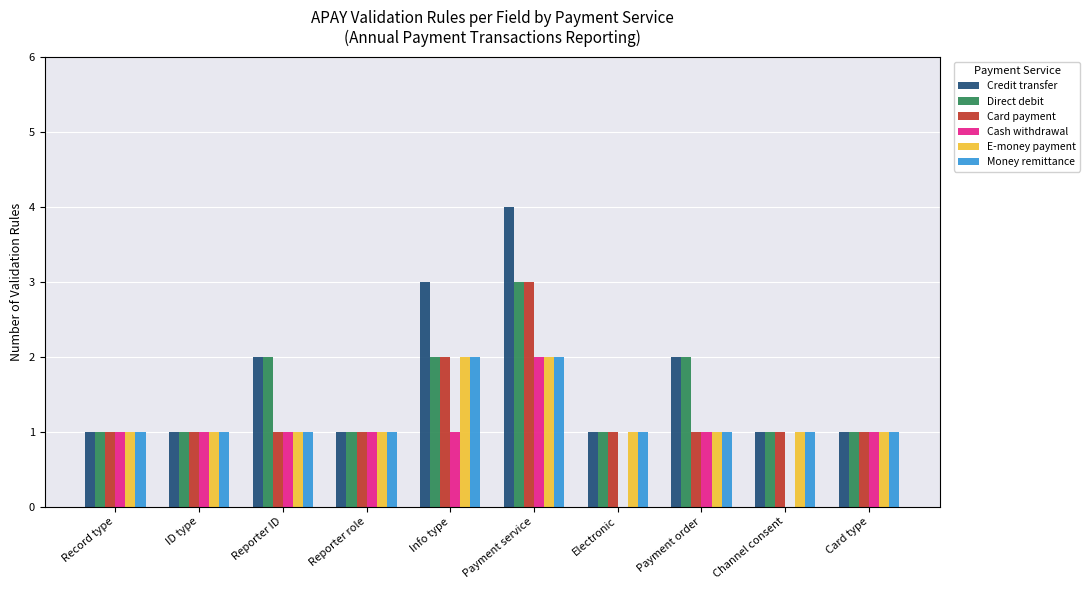

Is it true that Direct debit equals 3 at Payment service?

True